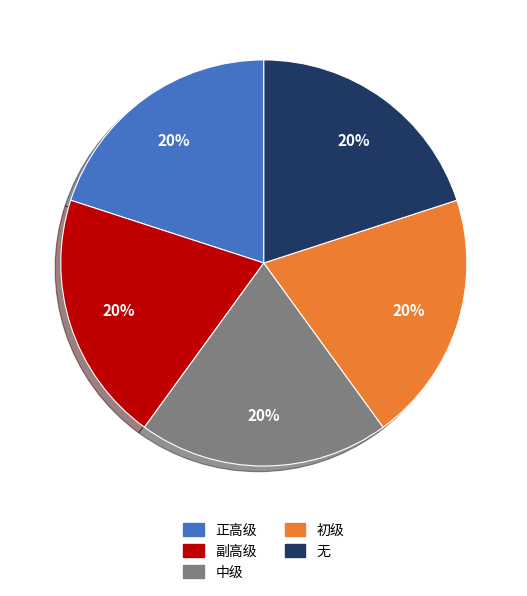

Does any single category account for the majority?

No